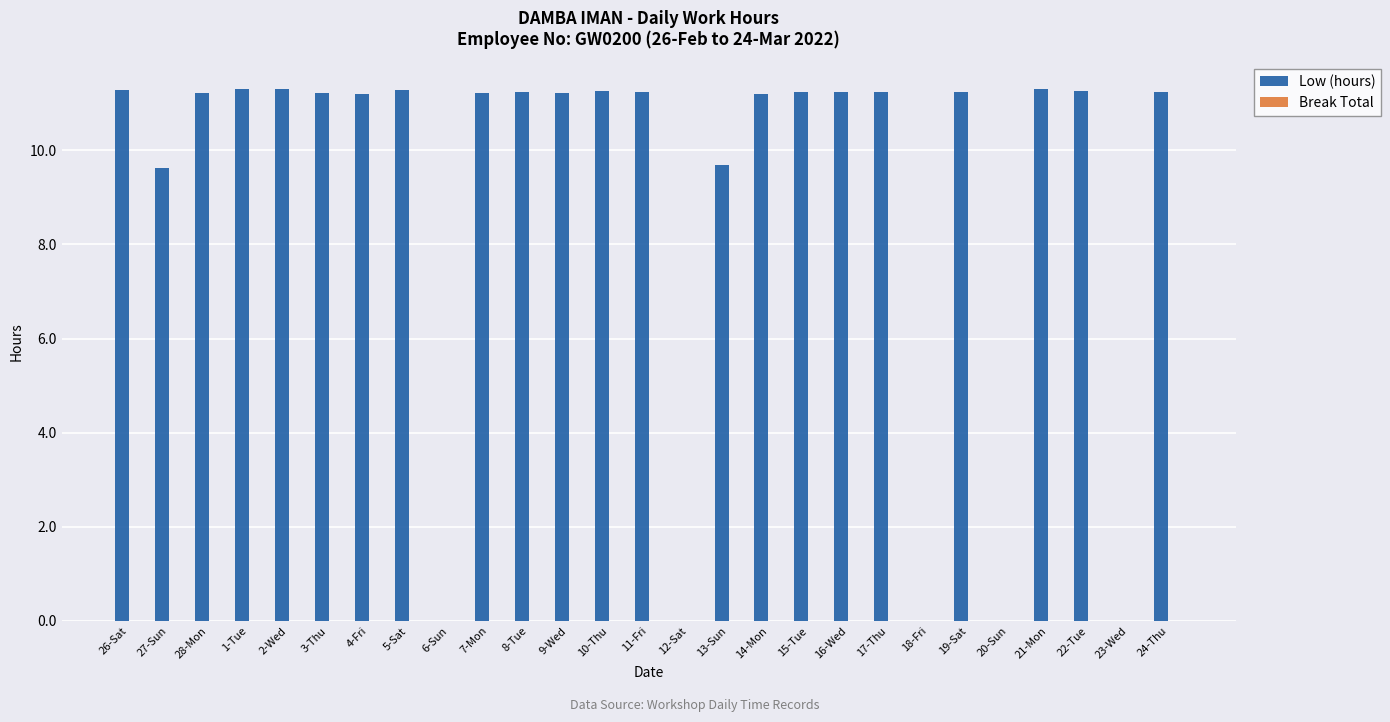

What is the maximum value shown in the chart?

11.3